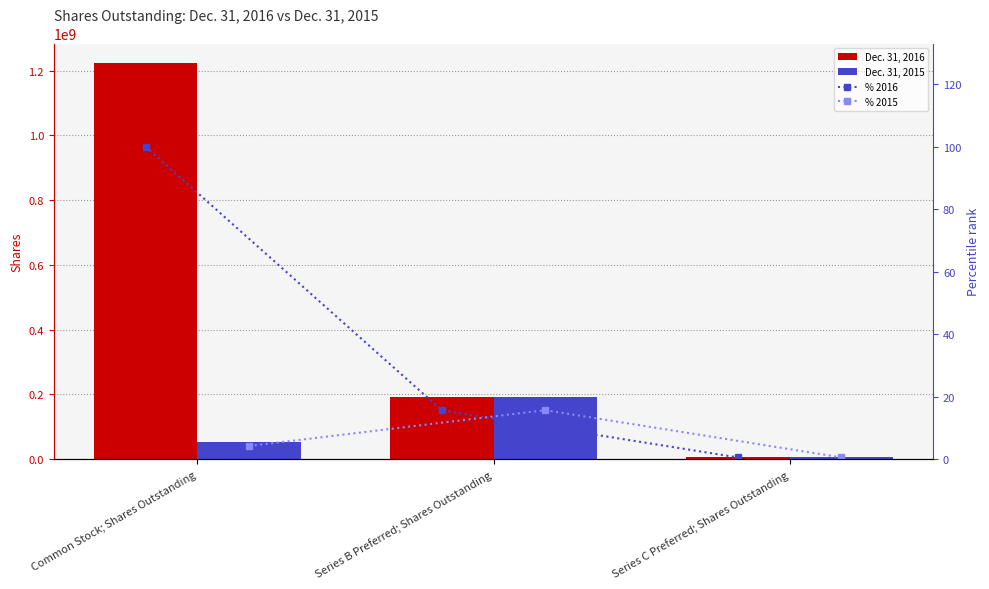

Does the chart contain any negative values?

No